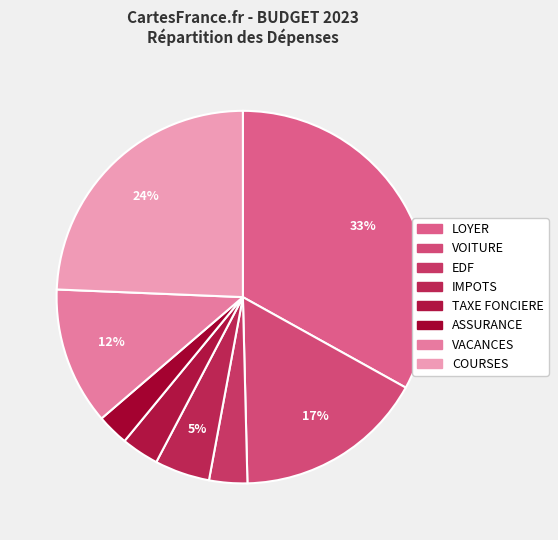

What is the change in value from VOITURE to ASSURANCE?

-3000